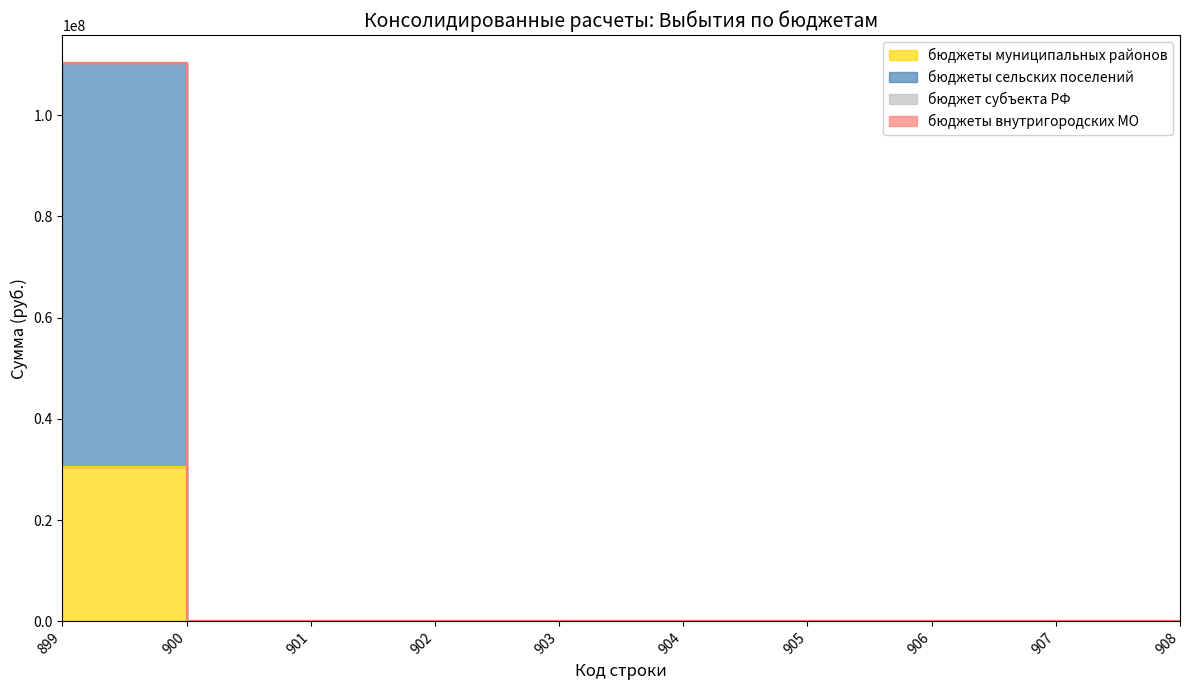

Read the бюджеты сельских поселений value at 899.

79747776.8